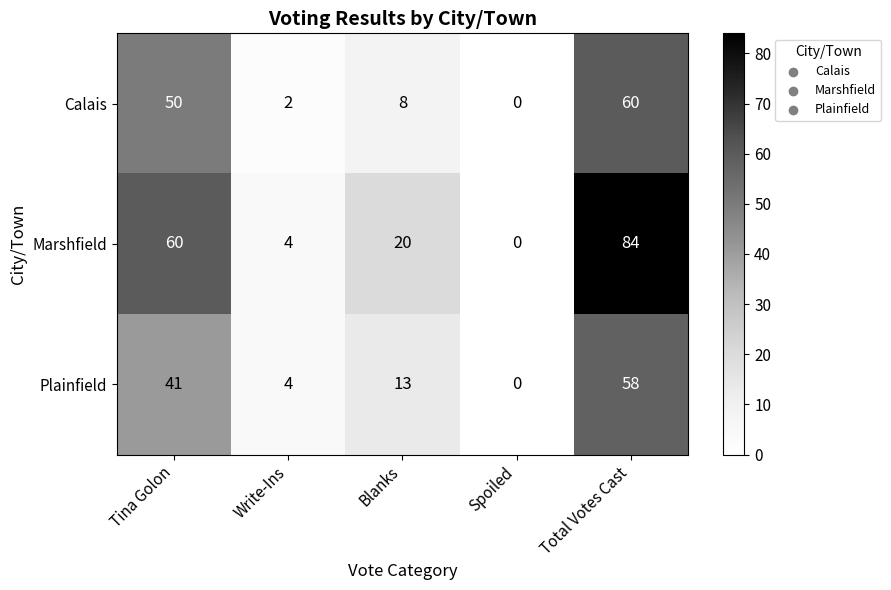

How many data points in Plainfield are less than 13?

2